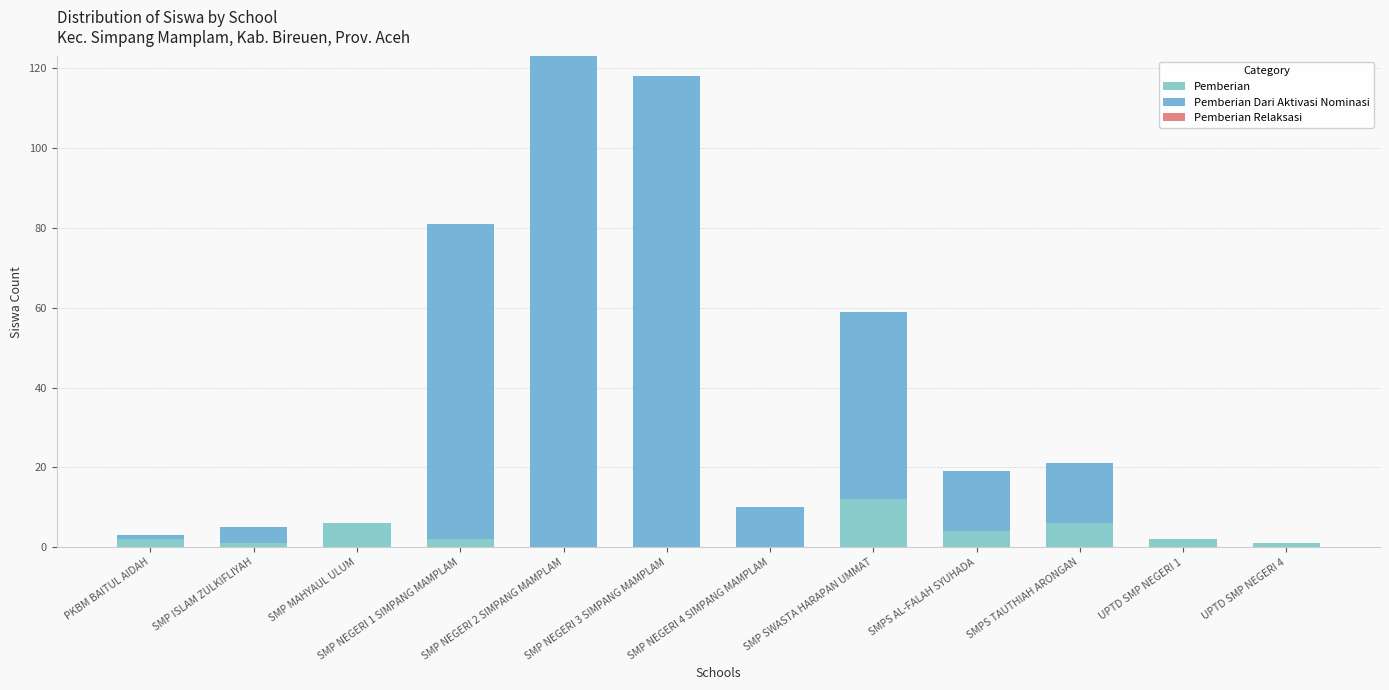

What is the total value across all series at PKBM BAITUL AIDAH?

3